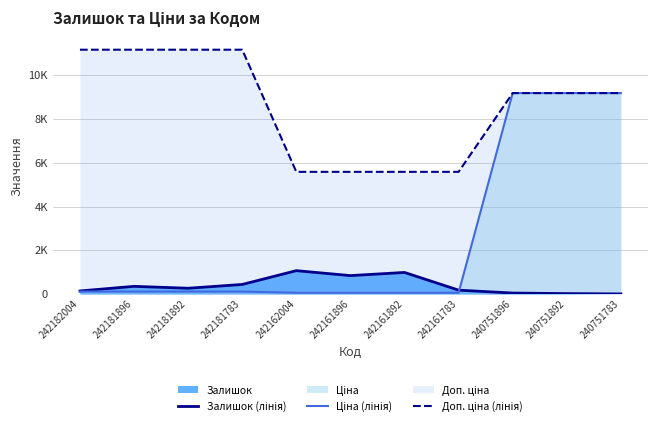

True or false: Доп. ціна (лінія) and Залишок (лінія) cross at least once.

False